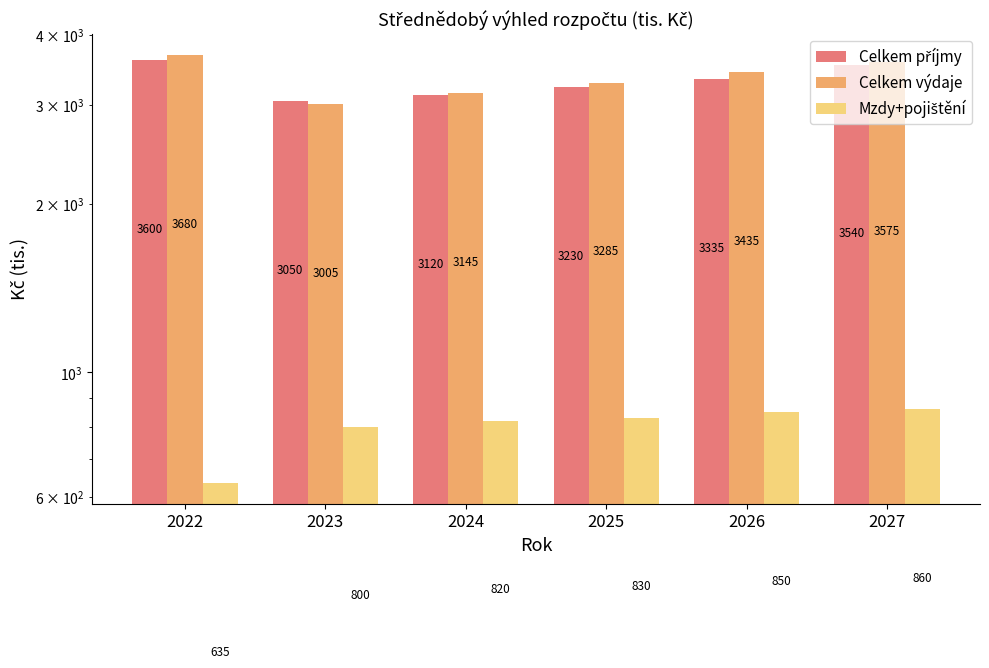

Which series has the largest range (max minus min)?

Celkem výdaje